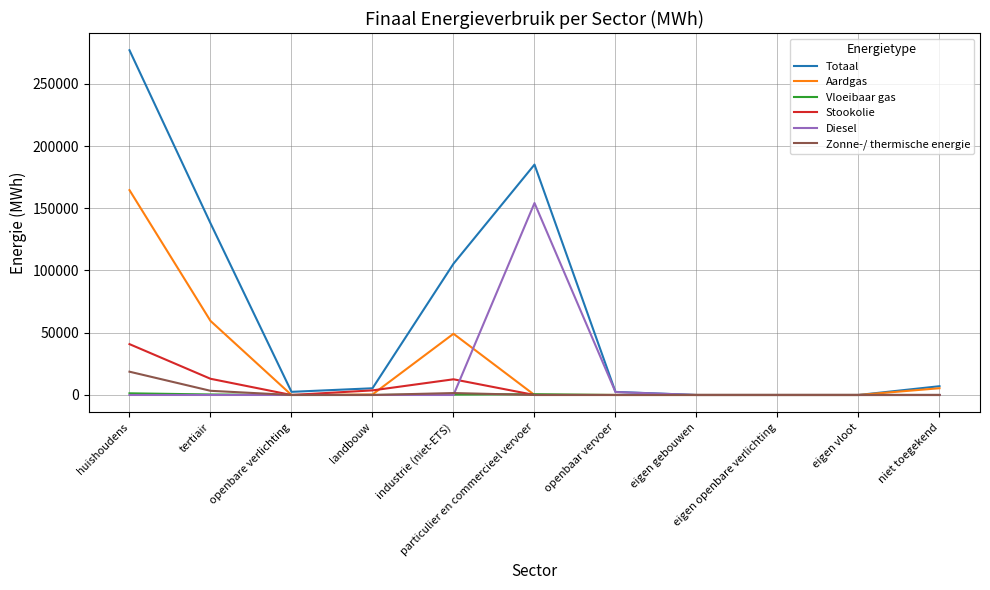

What is the maximum value for Diesel?

154208.1